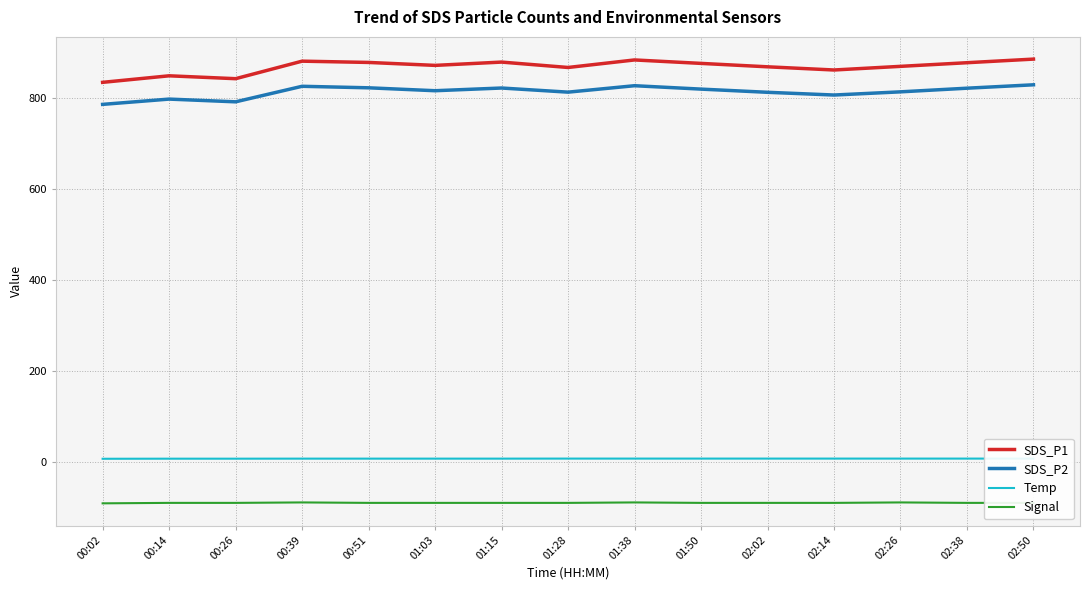

Which series has the widest spread of values?

SDS_P1